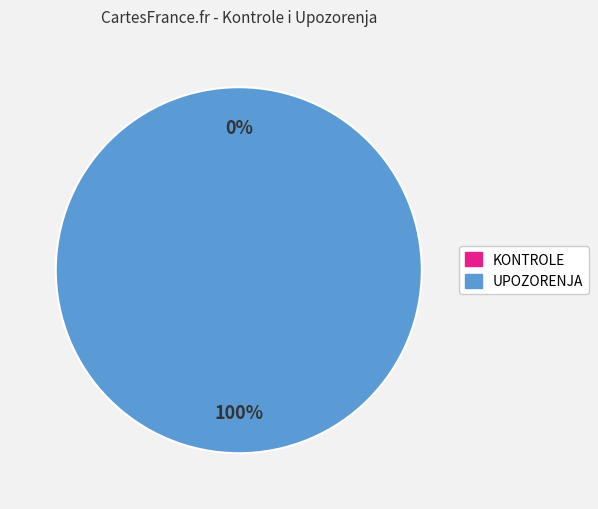

What percentage is the UPOZORENJA slice, to the nearest percent?

100%